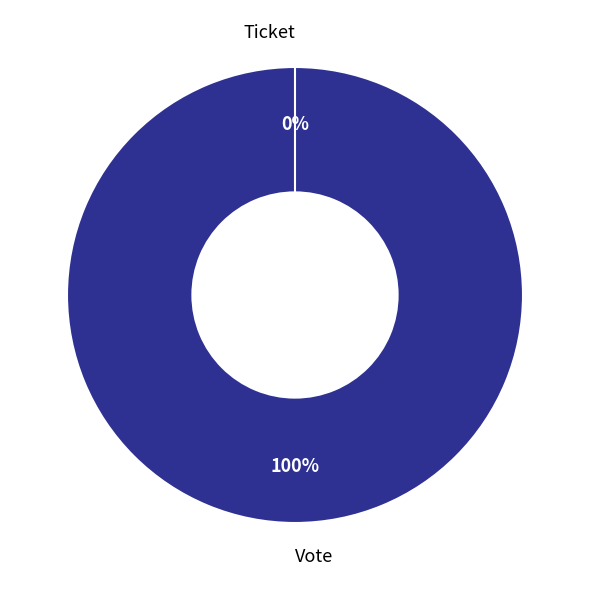

The Vote slice represents 100% of the pie. True or false?

True